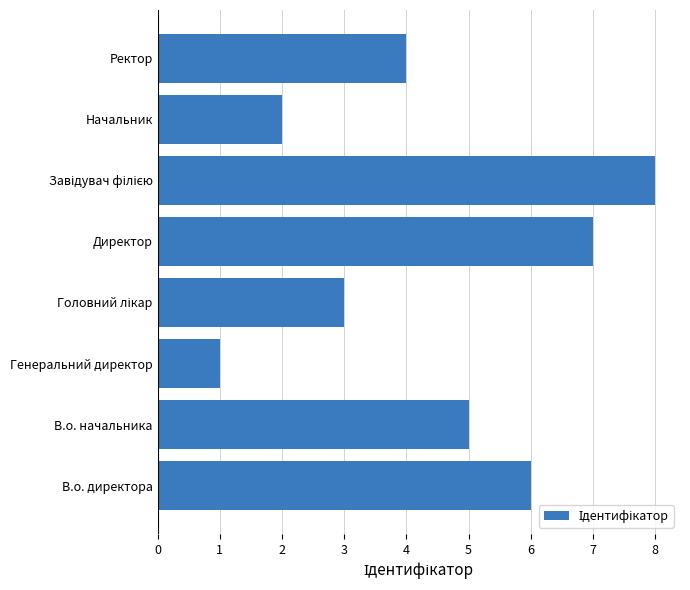

What is the maximum value shown in the chart?

8